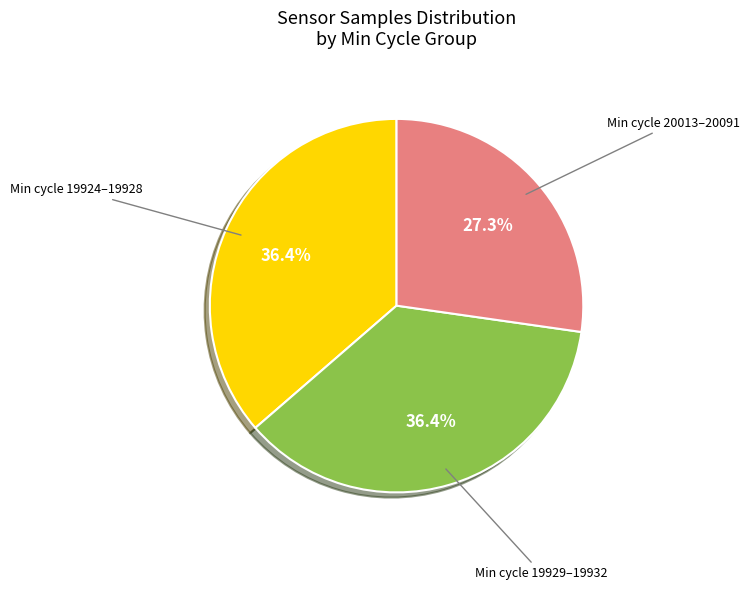

Is there any slice that represents more than half of the pie?

No